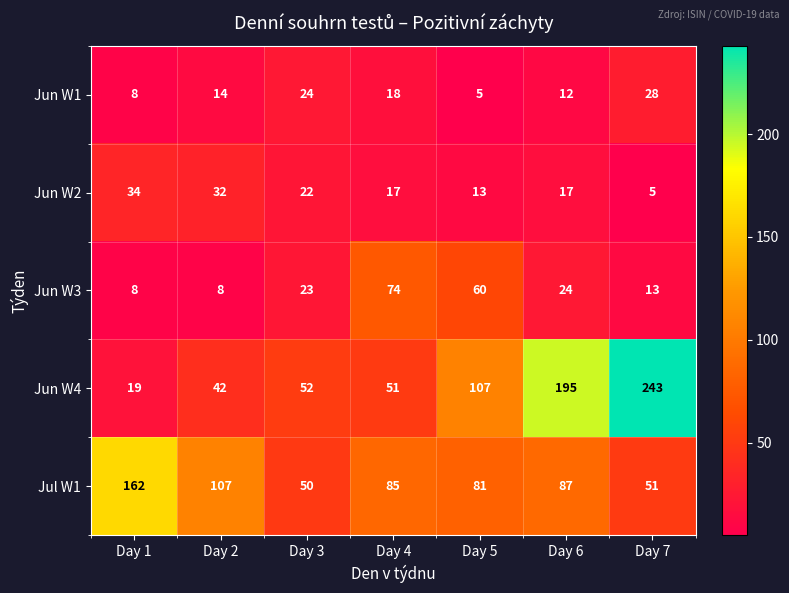

At Day 4, list the series in order from smallest to largest.

Jun W2, Jun W1, Jun W4, Jun W3, Jul W1